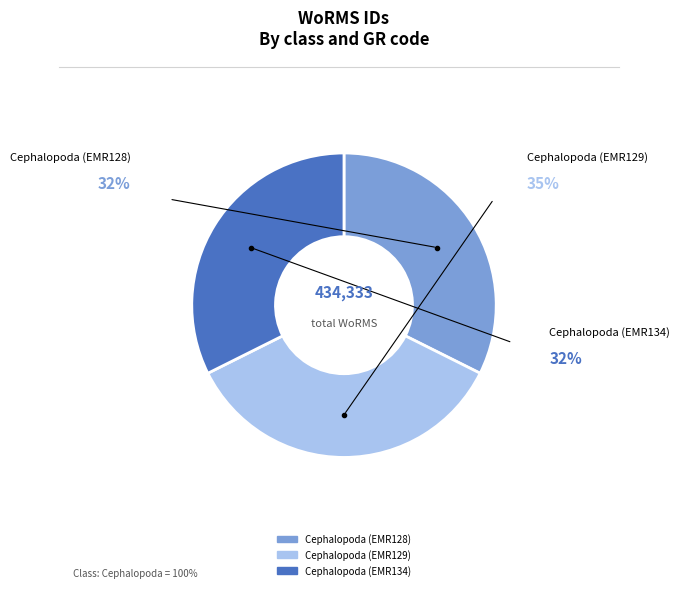

Between Cephalopoda (EMR134) and Cephalopoda (EMR129), which is larger?

Cephalopoda (EMR129)